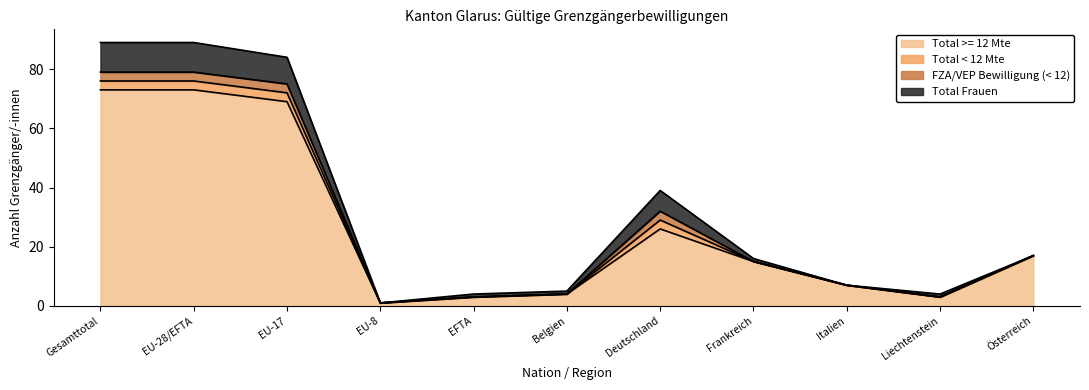

True or false: FZA/VEP Bewilligung (< 12) and Total < 12 Mte intersect in this chart.

False